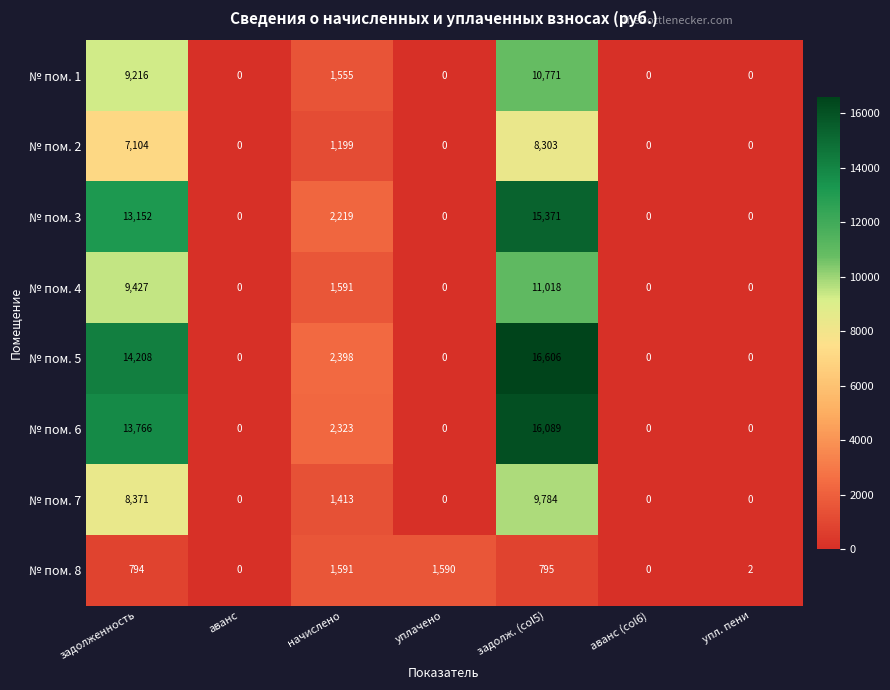

True or false: № пом. 5 has a value of 6532 at аванс (col6).

False